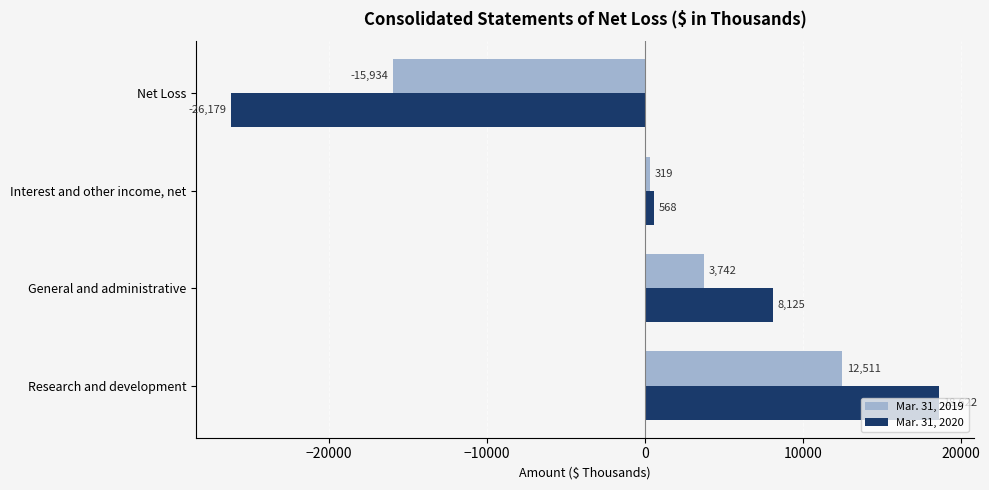

How many positive values does the Mar. 31, 2020 series have?

3